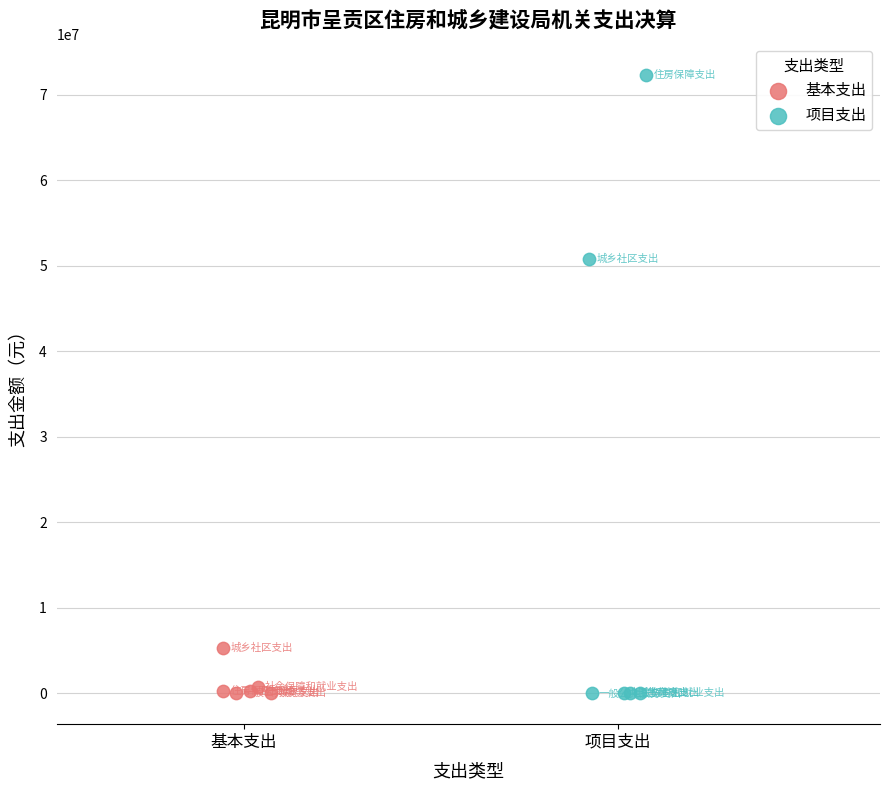

Which series has the widest spread of Y values?

项目支出